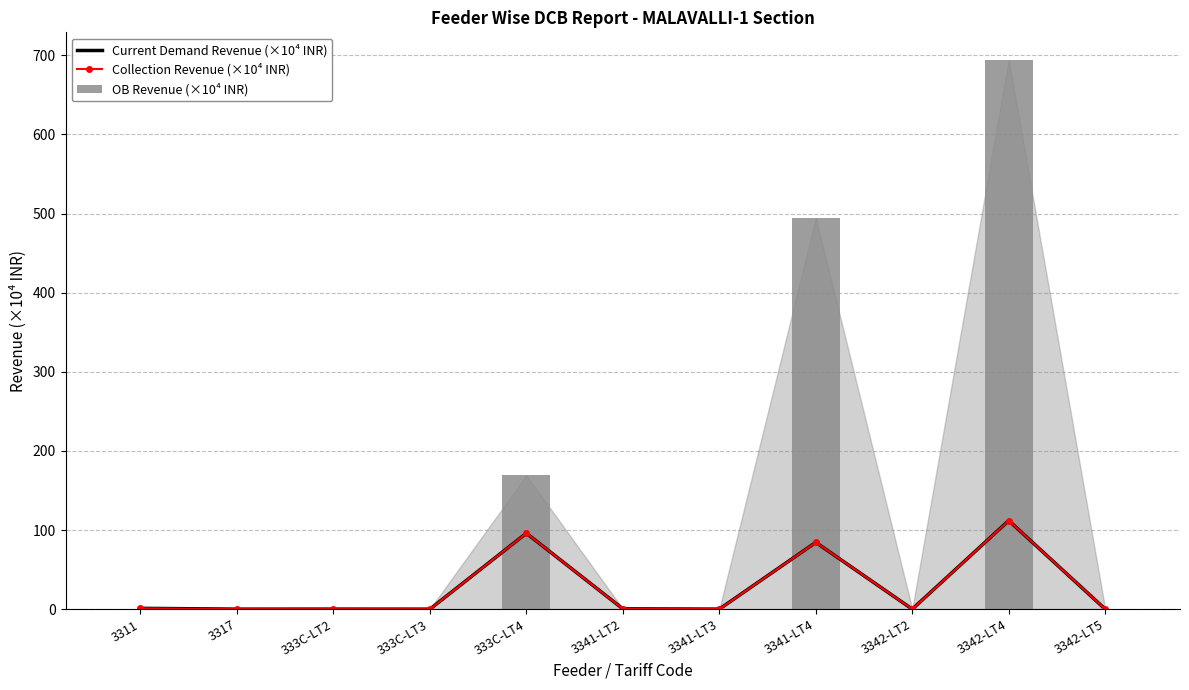

What is the sum of all OB Revenue (×10⁴ INR) values?

1358.1